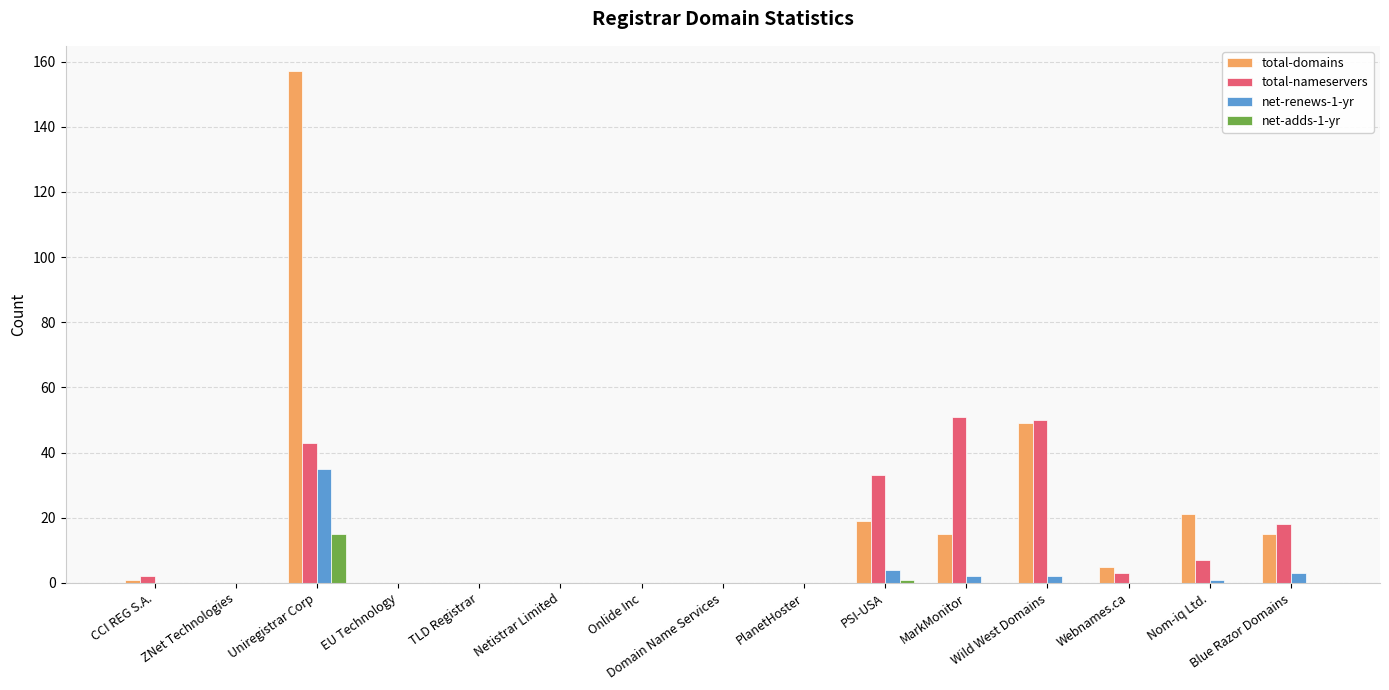

The total-nameservers series shows 59 at Uniregistrar Corp. True or false?

False